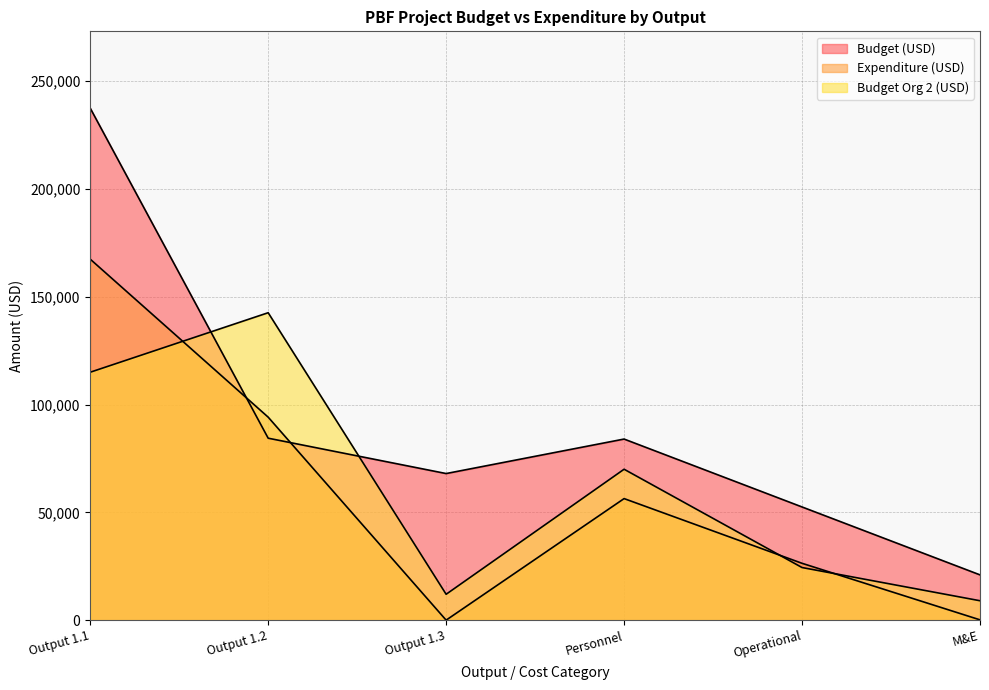

Does the chart display data point markers on the line(s)?

No